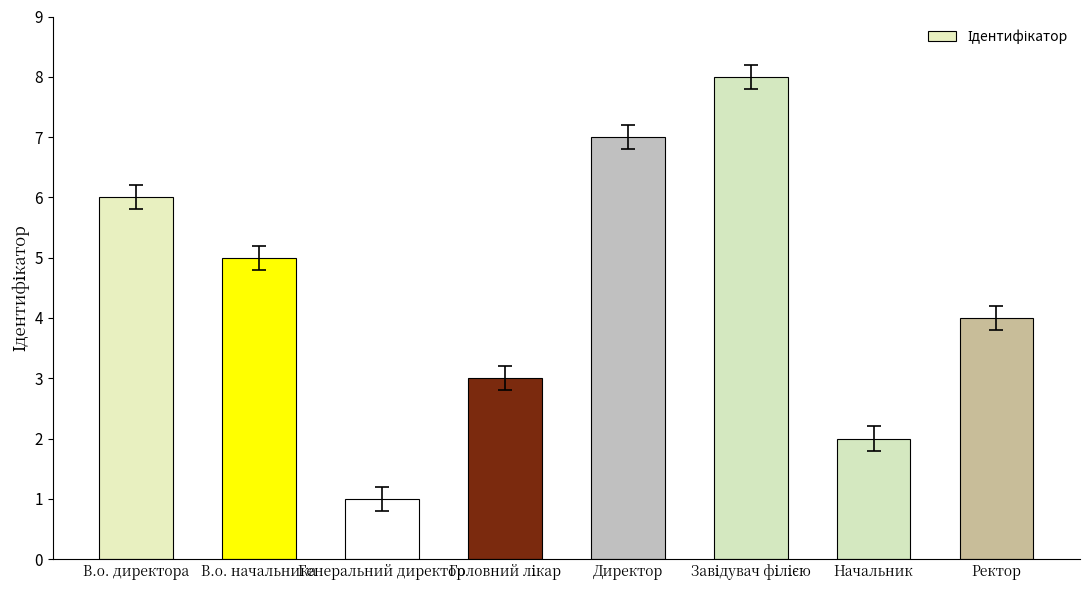

What is the change in value from Генеральний директор to Директор?

+6